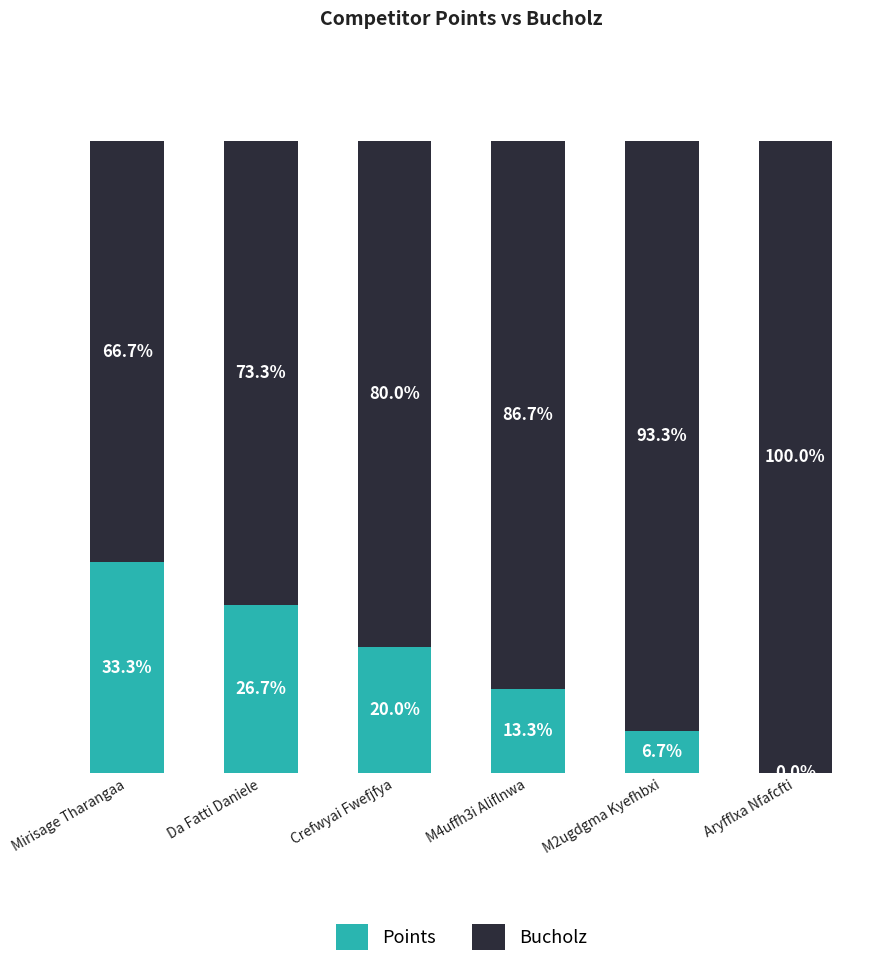

Where is Points nearest to the value 16?

M4uffh3i Aliflnwa